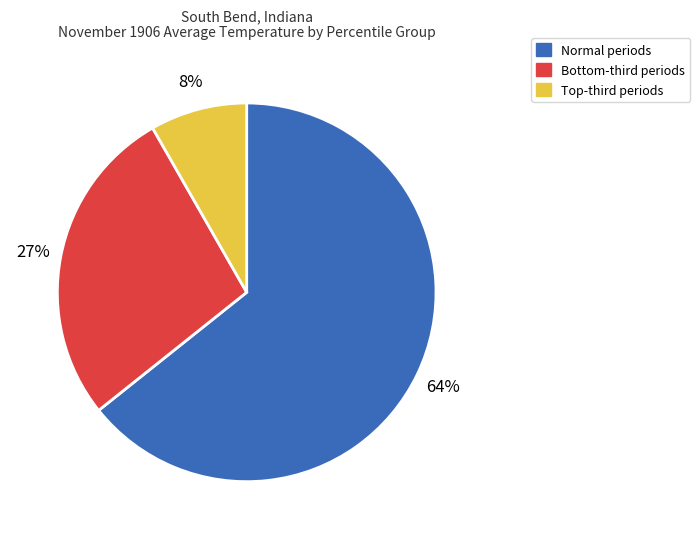

True or false: Normal periods accounts for 64% of the total.

True